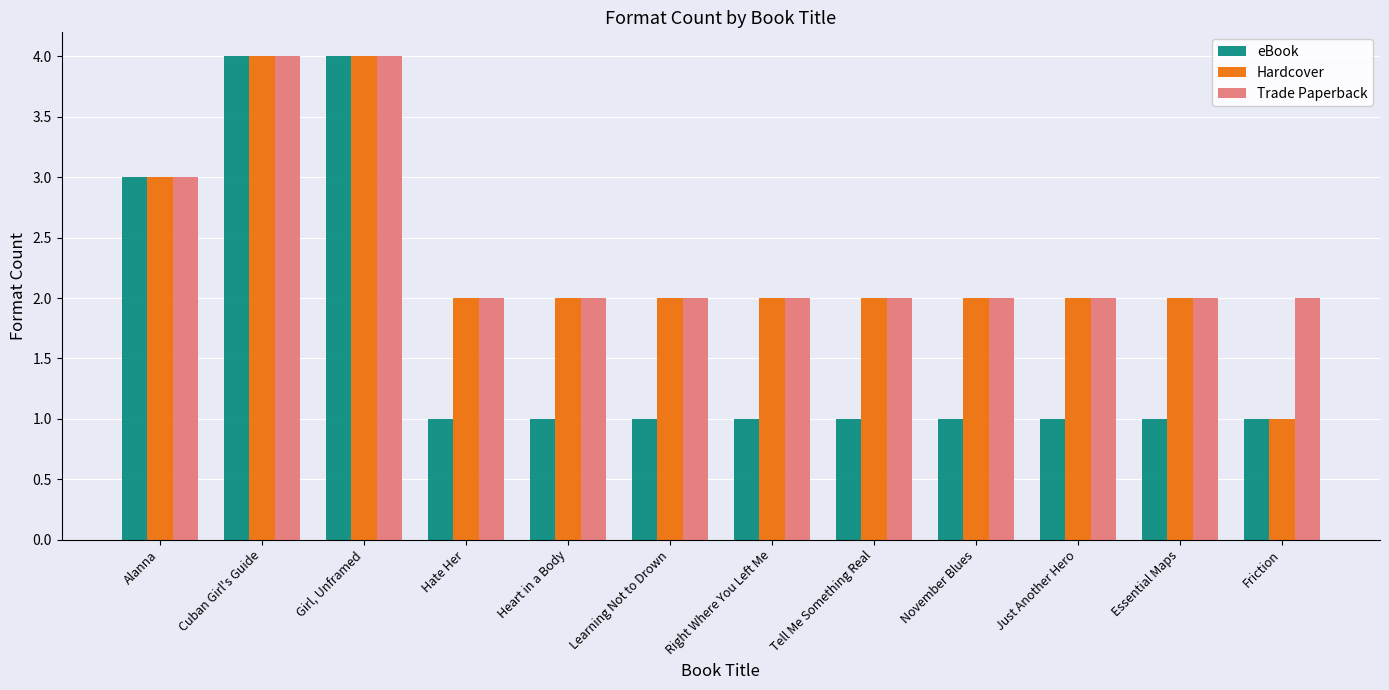

Read the Trade Paperback value at November Blues.

2